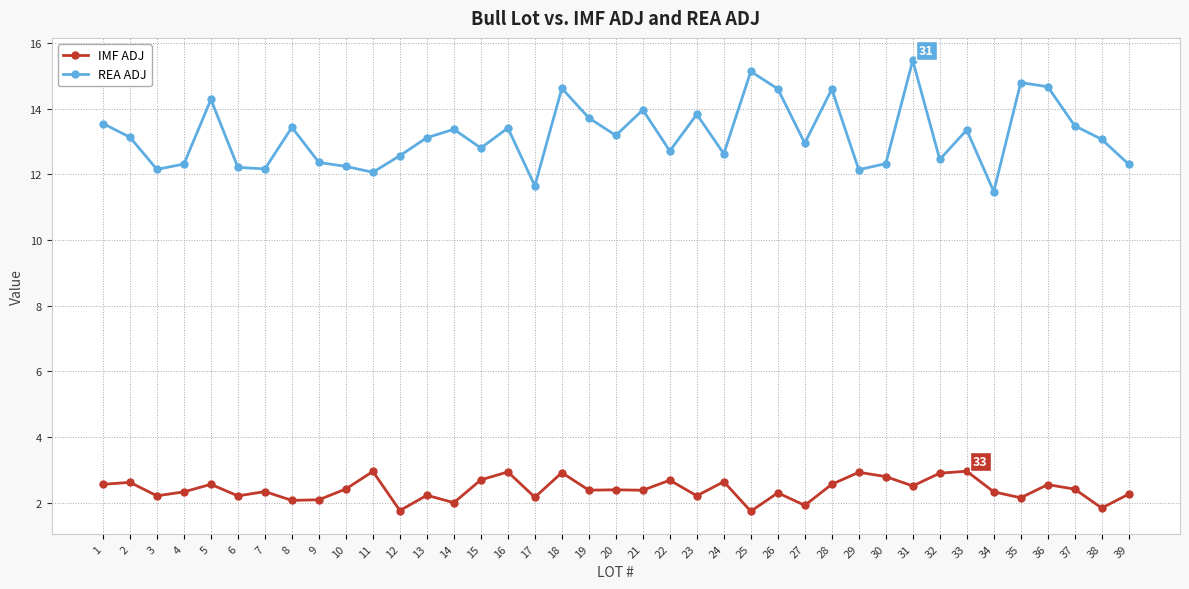

What is the difference between the REA ADJ values at 23 and 34?

2.4